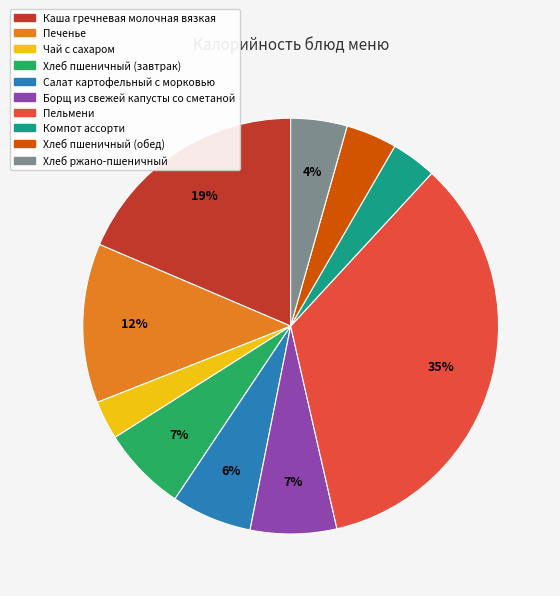

Which slice is the smallest?

Чай с сахаром